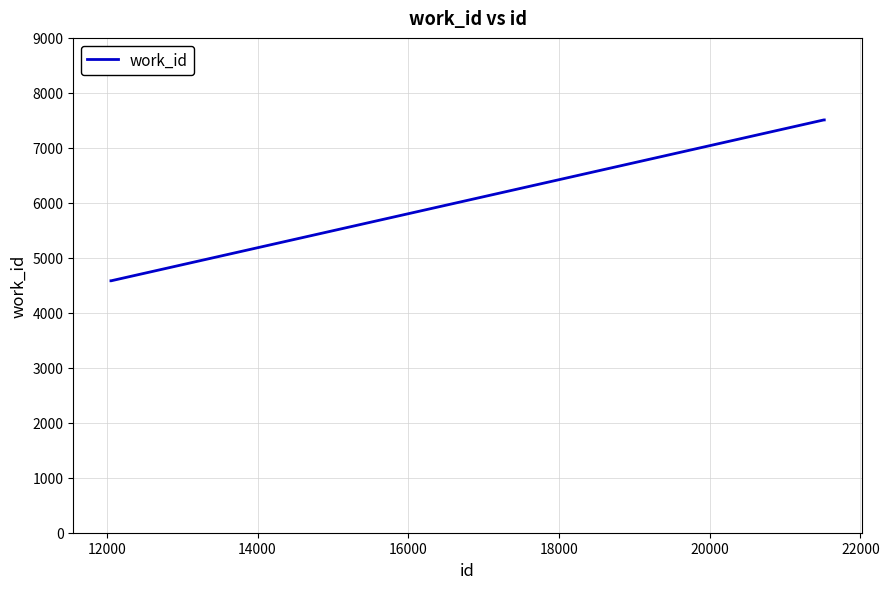

What is the smallest value displayed?

4582